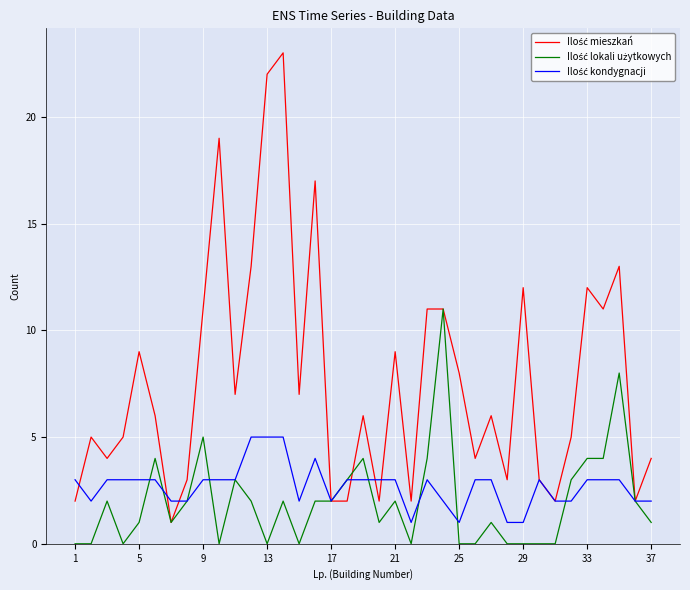

What is the greatest value displayed?

23